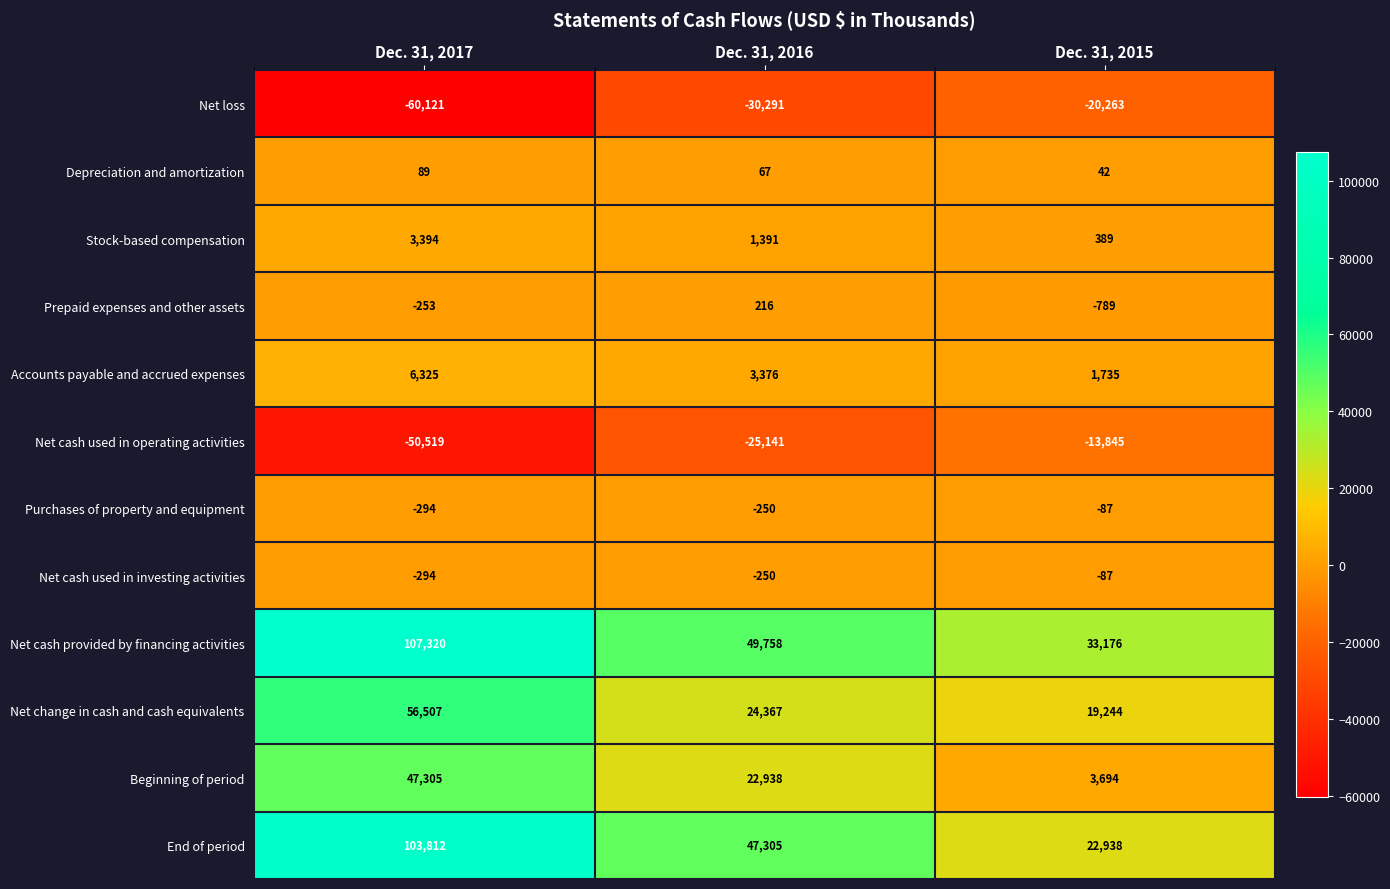

Which series changed the most between Dec. 31, 2017 and Dec. 31, 2016?

Net cash provided by financing activities